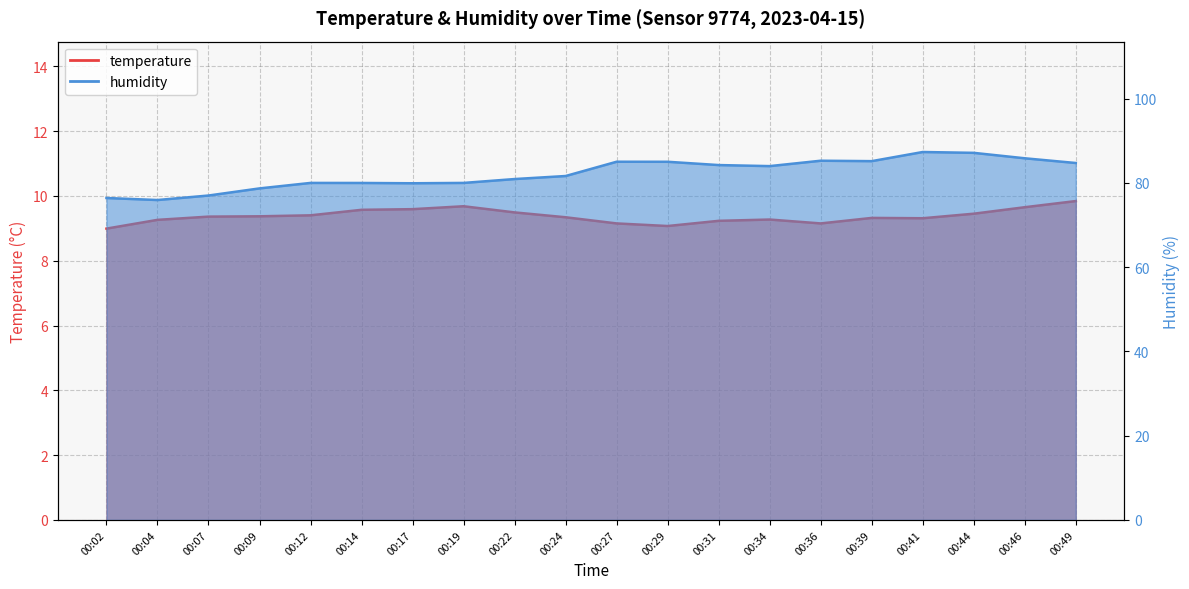

True or false: temperature and humidity cross at least once.

False